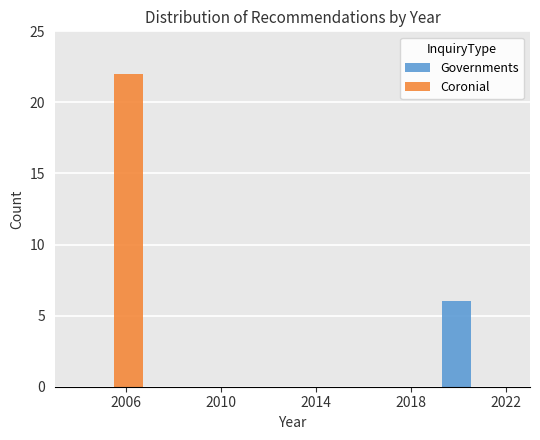

Reading left to right, transcribe this chart: for each range on the x-axis, give the height of each series' bar. The values are not printed on the chart, so give them approximately, as read against the axis.

2004 to 2007: Governments=0	Coronial=22
2007 to 2010: Governments=0	Coronial=0
2010 to 2013: Governments=0	Coronial=0
2013 to 2016: Governments=0	Coronial=0
2016 to 2019: Governments=0	Coronial=0
2019 to 2022: Governments=6	Coronial=0